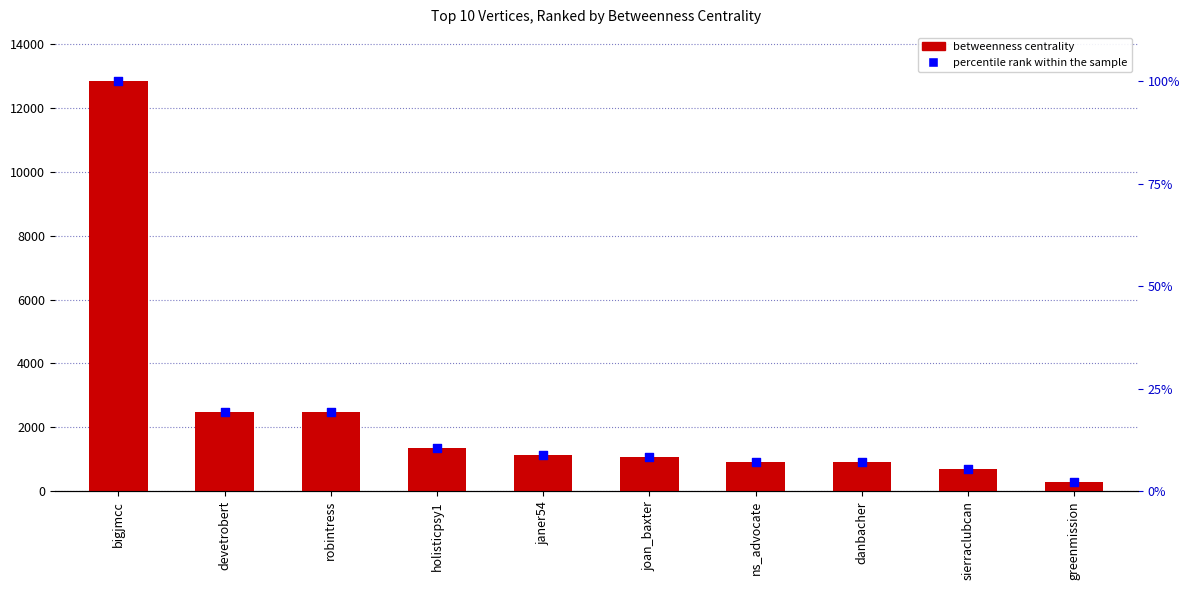

At how many categories does at least one series exceed 3551?

1